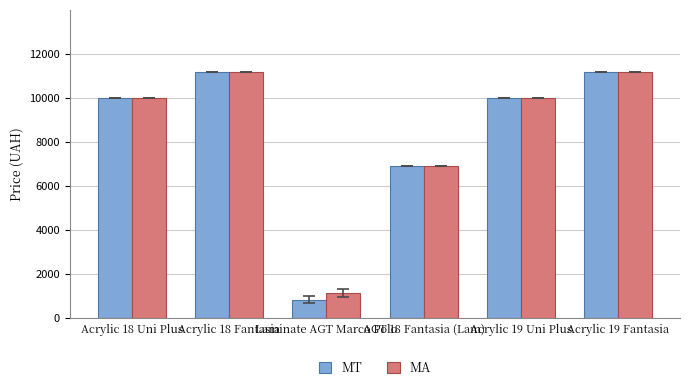

At how many categories does at least one series exceed 2668?

5